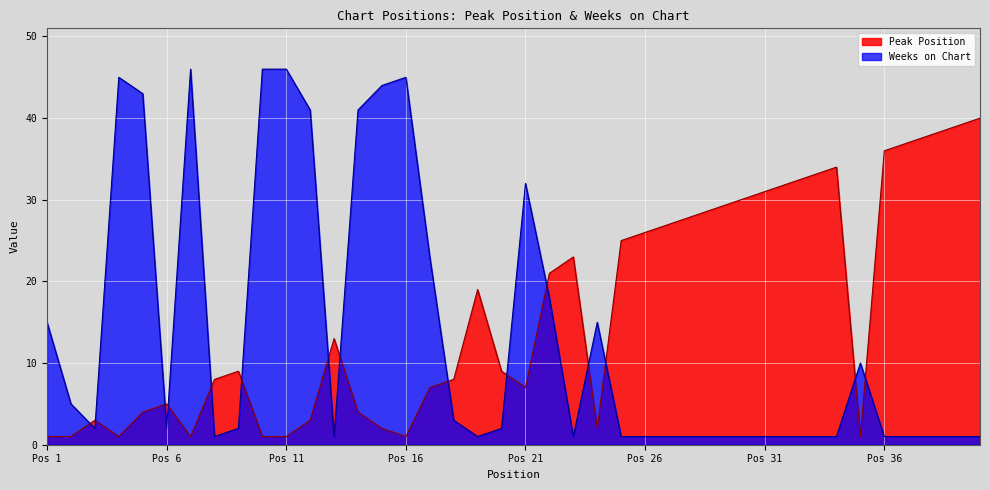

List the series in order of their peak value, lowest first.

Peak Position, Weeks on Chart